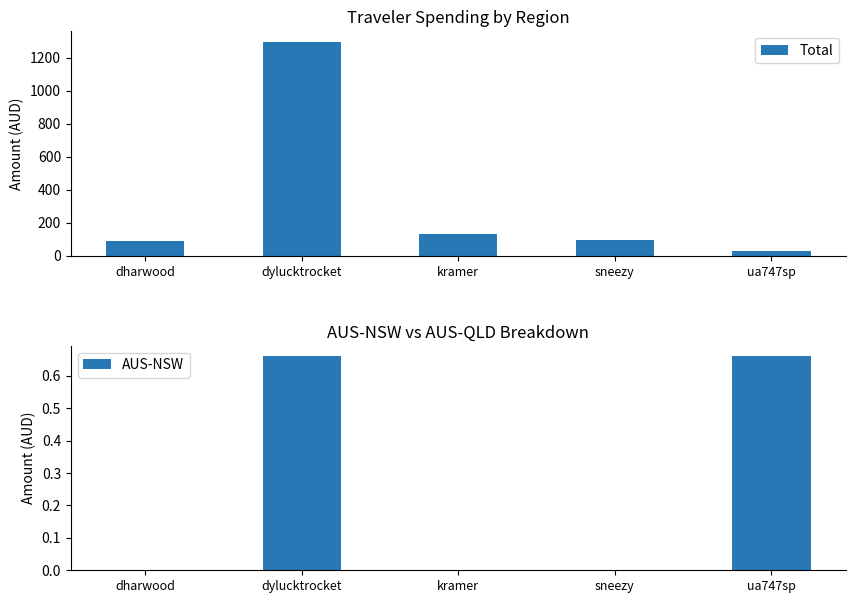

Rank the series by their maximum value, from highest to lowest.

Total, AUS-NSW